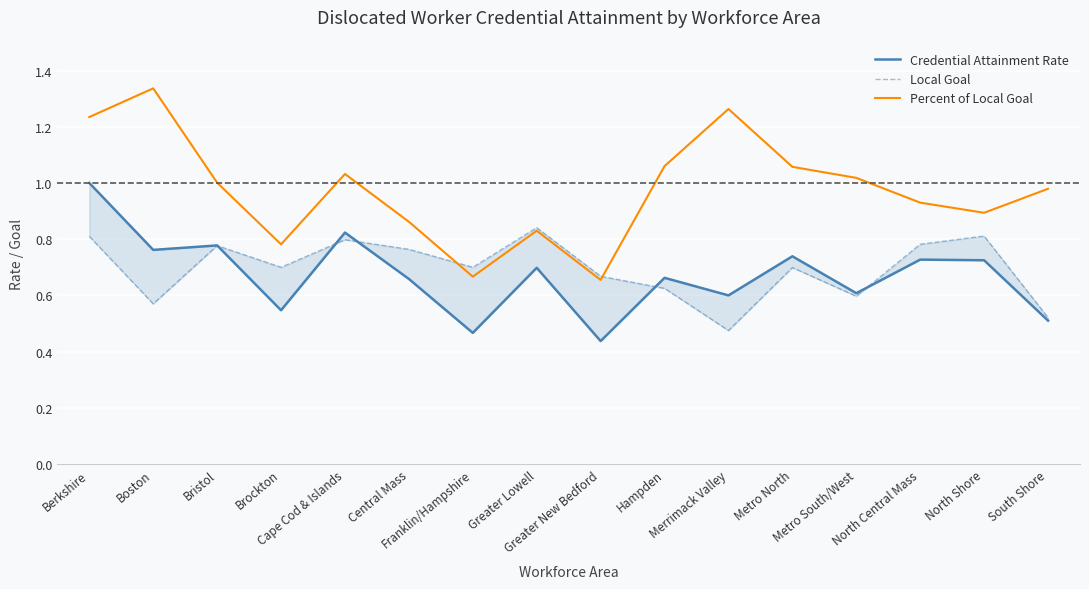

What is the difference between the maximum and minimum values in the Credential Attainment Rate series?

0.6